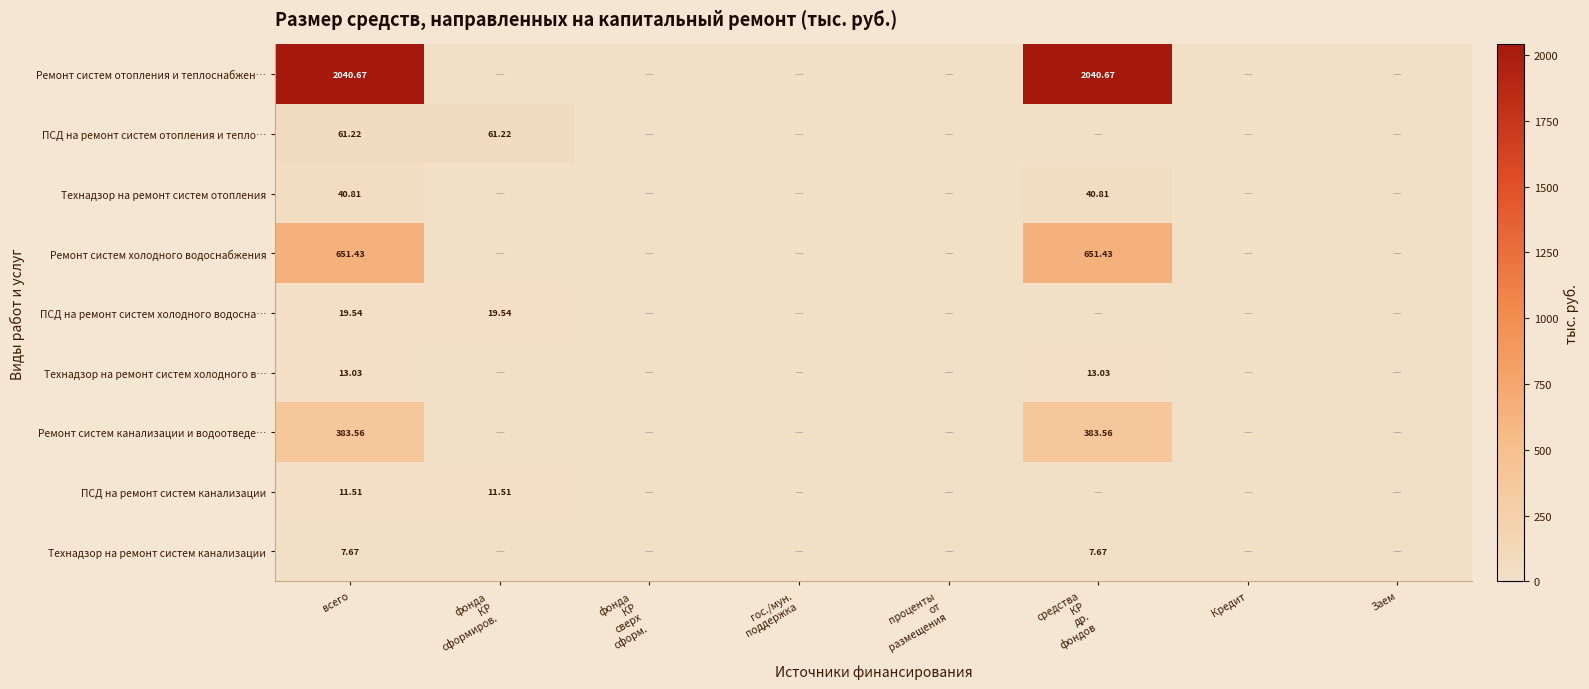

How many series are shown in this chart?

9